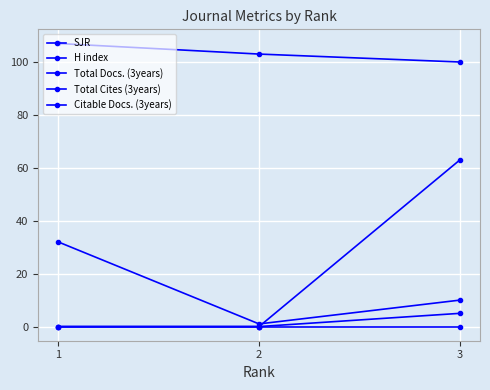

Reading left to right, what are all the values shown in this chart?

SJR: 0	0	0
H index: 107	103	100
Total Docs. (3years): 0	0	5
Total Cites (3years): 0	0	63
Citable Docs. (3years): 32	1	10